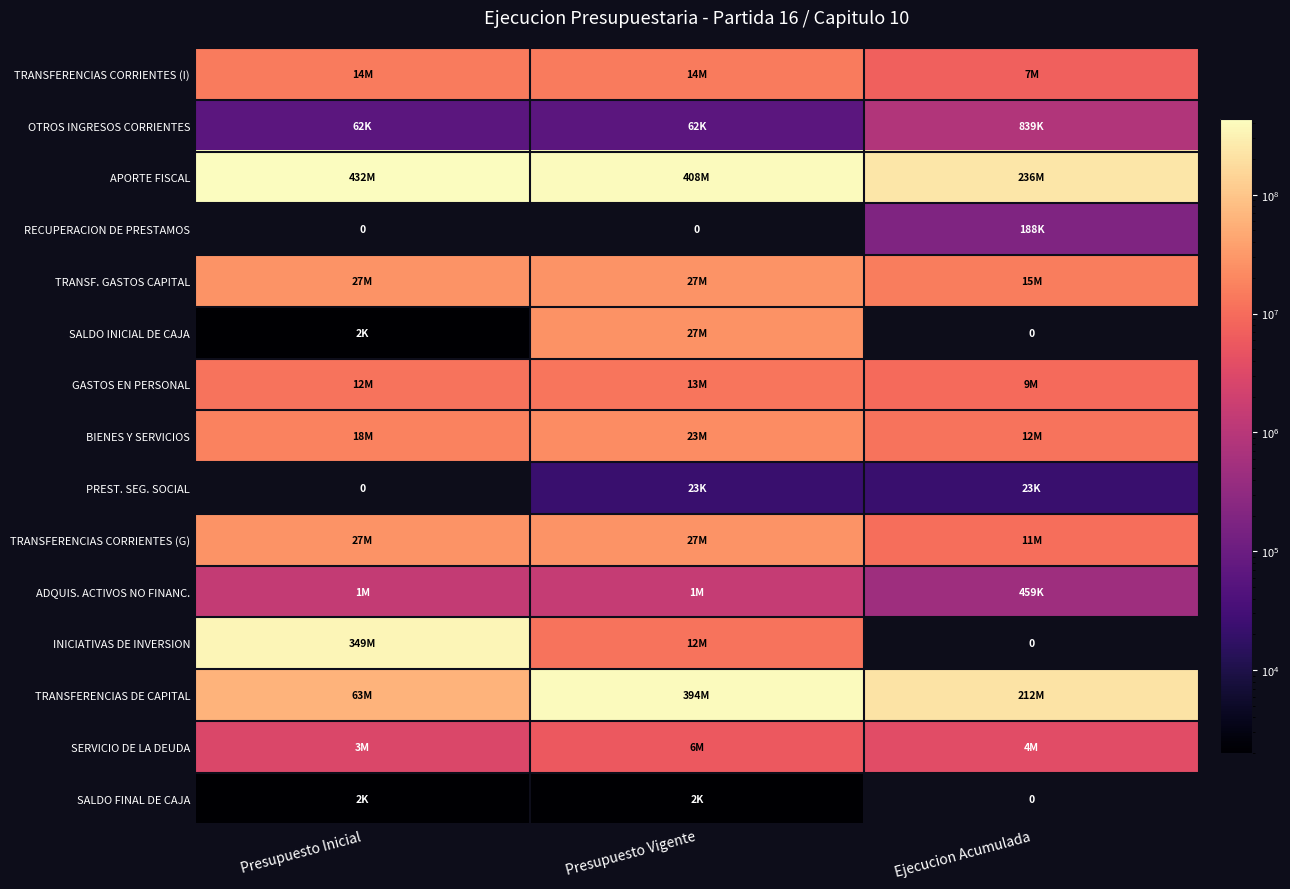

At which label does TRANSF. GASTOS CAPITAL reach its minimum?

Ejecucion Acumulada